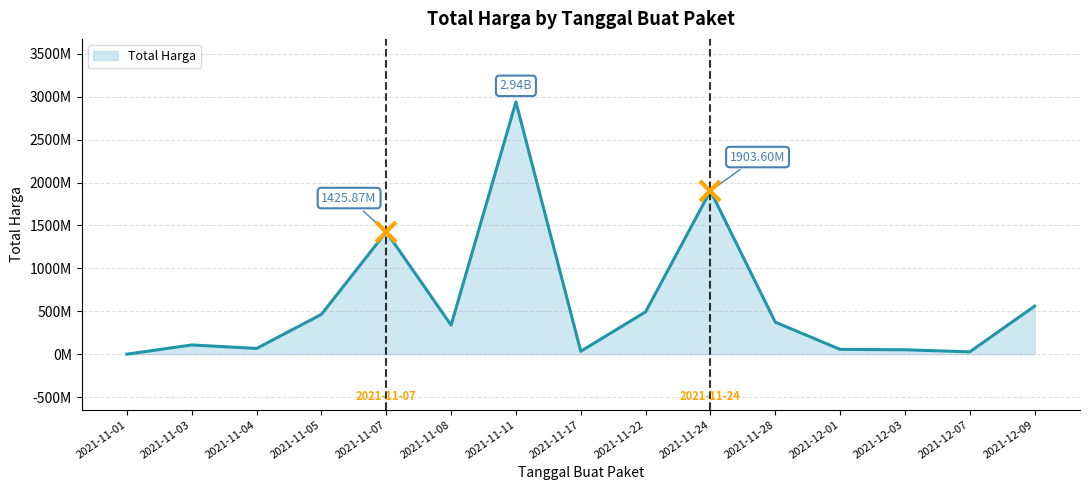

Does the chart display data point markers on the line(s)?

No